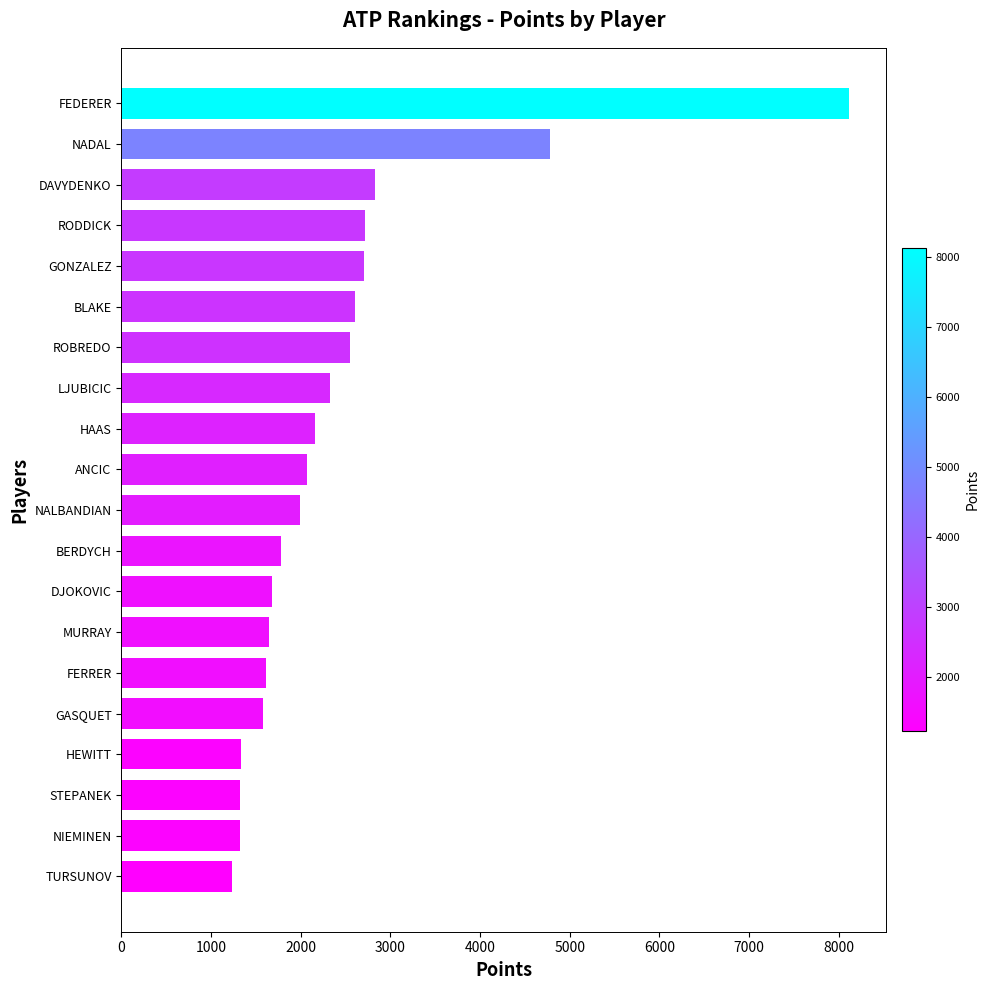

What is the sum of the values at TURSUNOV and FEDERER?

9350